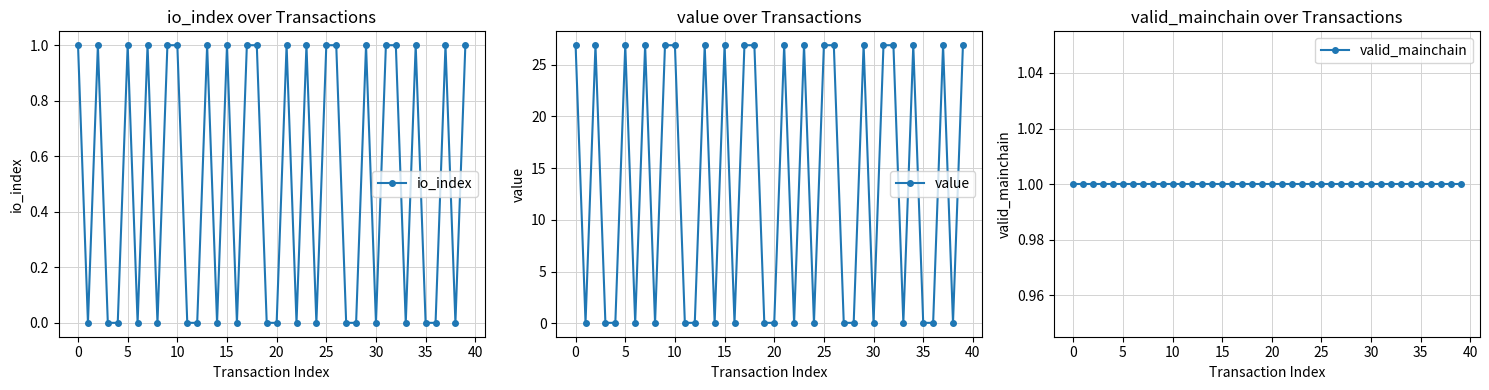

Between 11 and 25, which is larger?

25